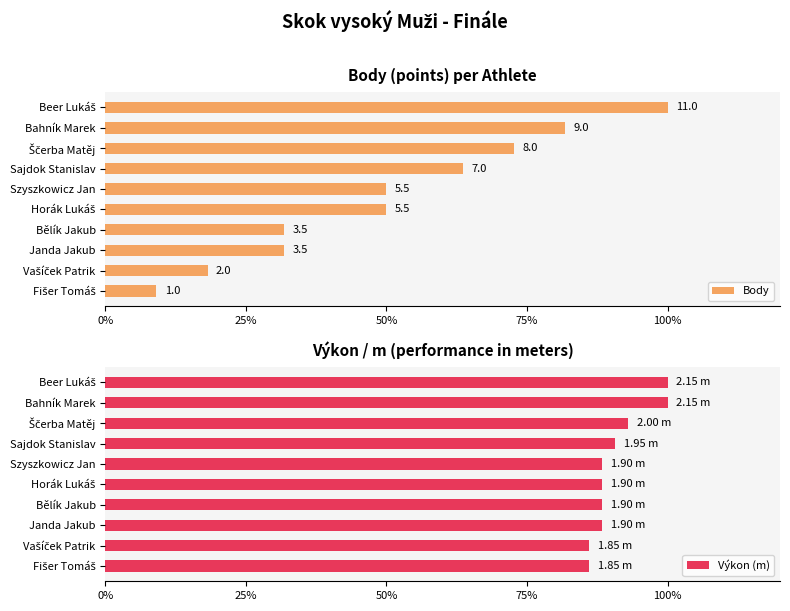

What is the average value of the Výkon (m) series?

90.9